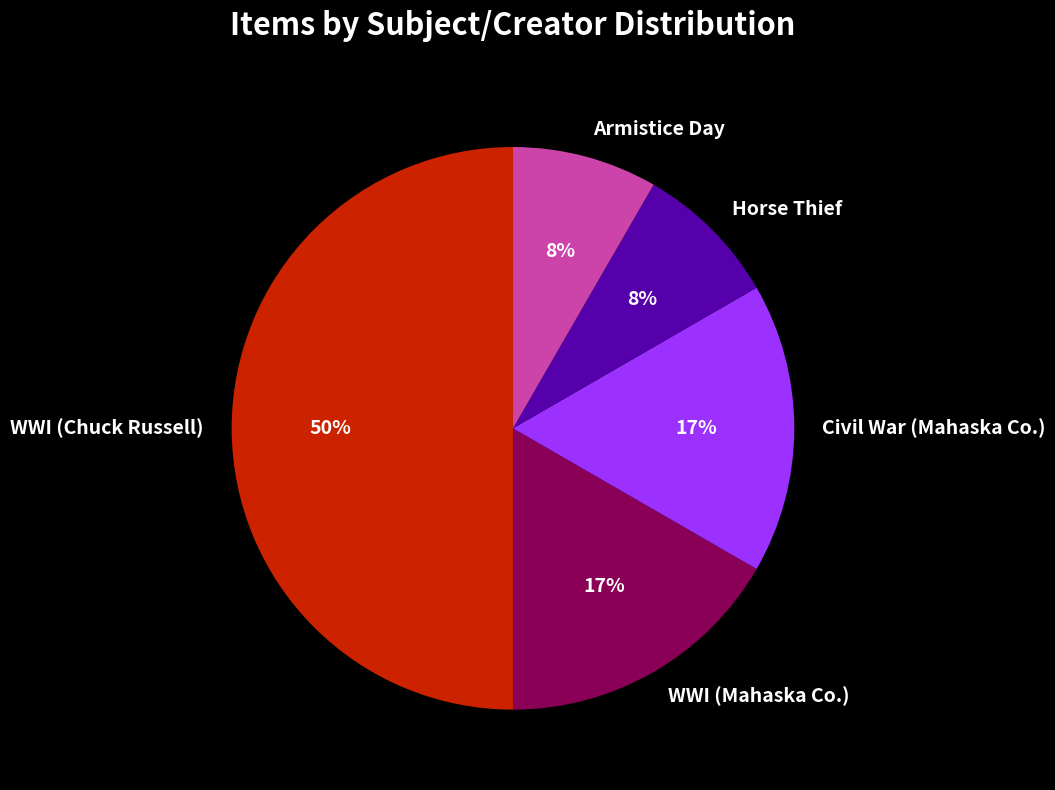

Does Civil War (Mahaska Co.) account for over 50% of the chart?

No